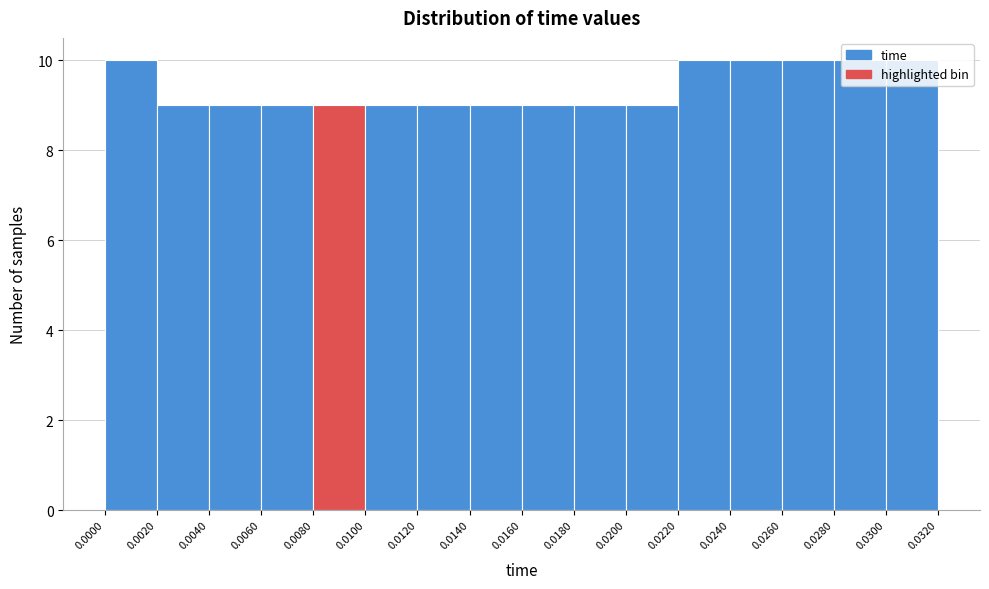

How tall is the bar that spans 0.0300 to 0.0320 on the x-axis? The values are not printed on the chart, so give them approximately, as read against the axis.

10